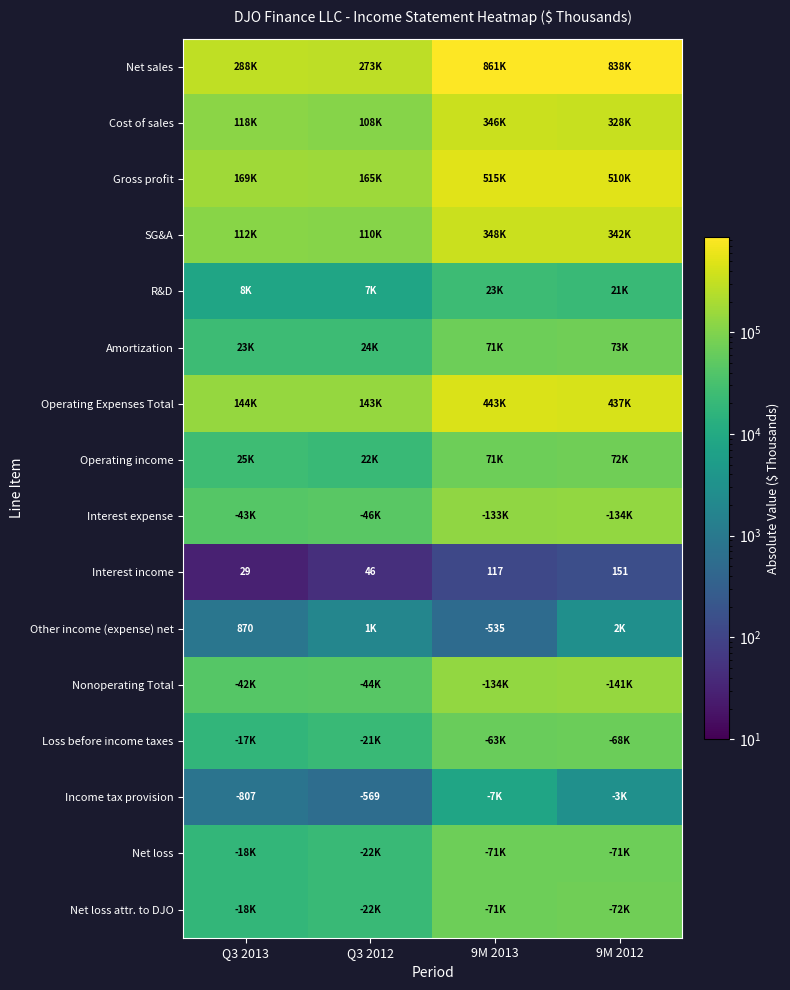

What is the smallest value displayed?

29